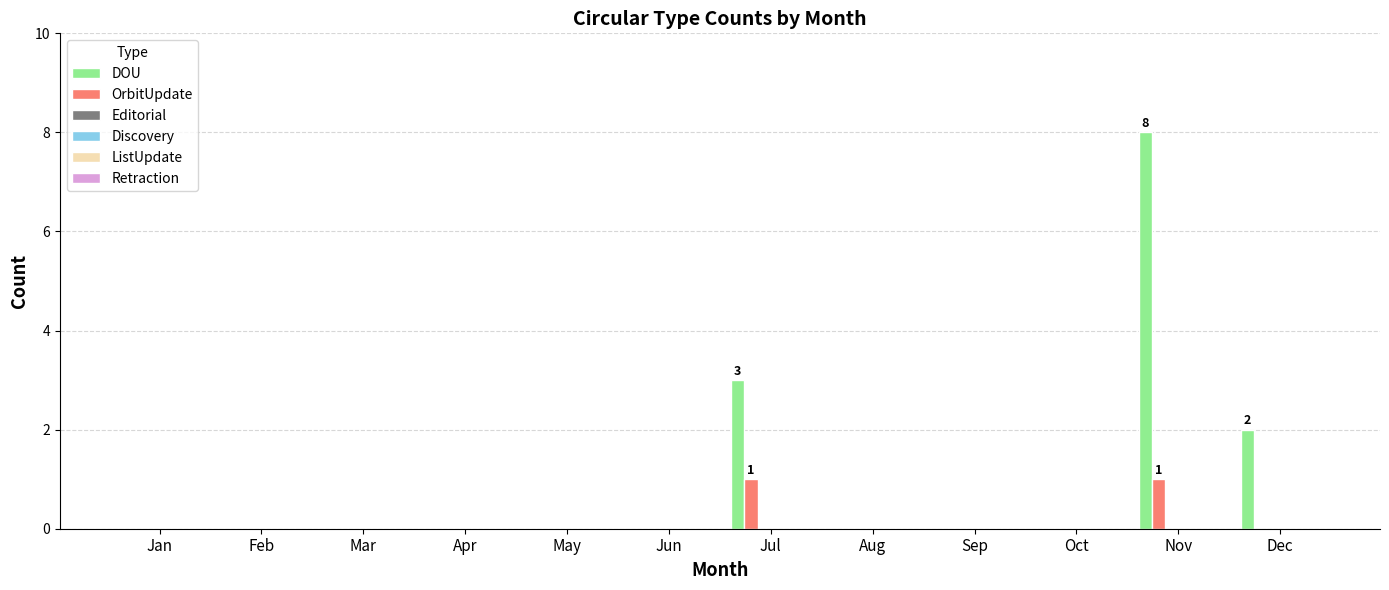

Which series has the largest total across all categories?

DOU